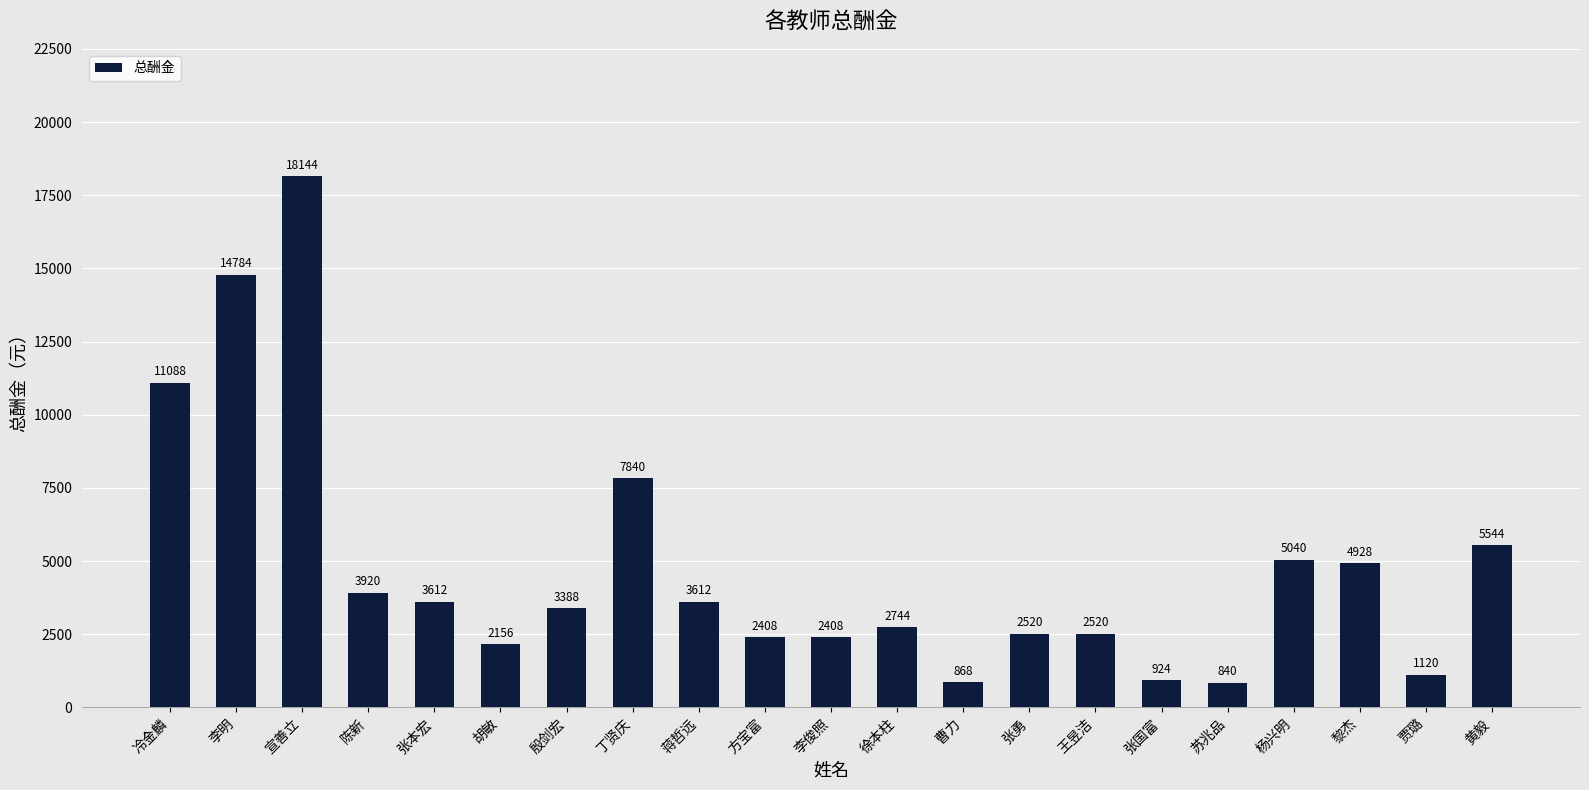

Reading left to right, extract all data points from this chart.

冷金麟=11088	李明=14784	宣善立=18144	陈新=3920	张本宏=3612	胡敏=2156	殷剑宏=3388	丁贤庆=7840	蒋哲远=3612	方宝富=2408	李俊照=2408	徐本柱=2744	曹力=868	张勇=2520	王昱洁=2520	张国富=924	苏兆品=840	杨兴明=5040	黎杰=4928	贾璐=1120	黄毅=5544